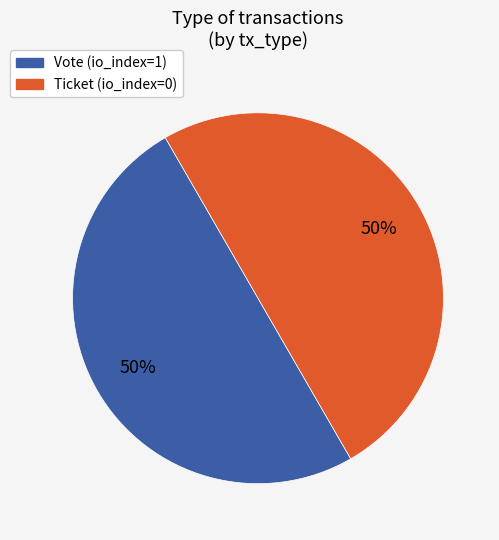

How many segments does this pie chart have?

2